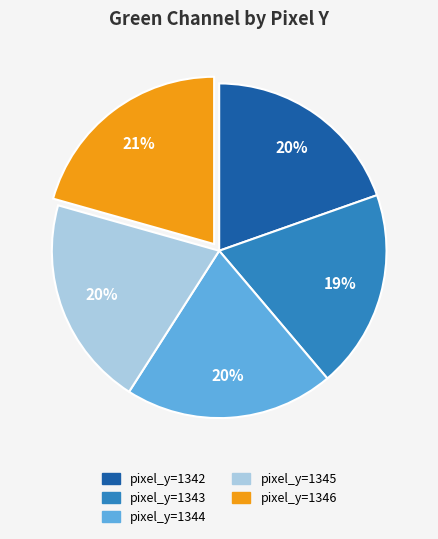

What is the ratio of the value at pixel_y=1344 to the value at pixel_y=1342?

1.0